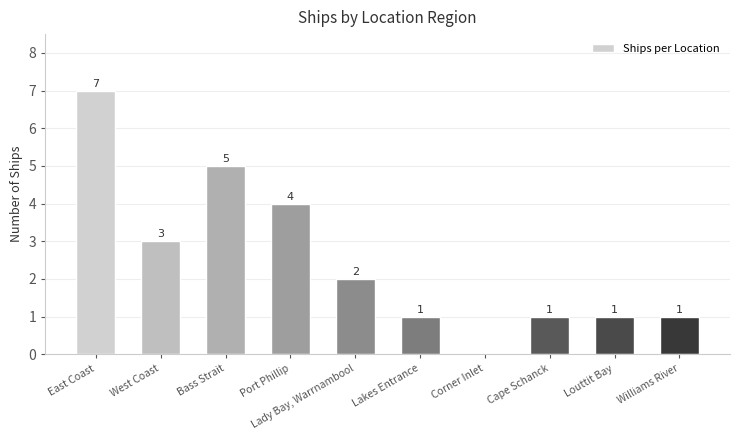

Between Lakes Entrance and Lady Bay, Warrnambool, which is larger?

Lady Bay, Warrnambool